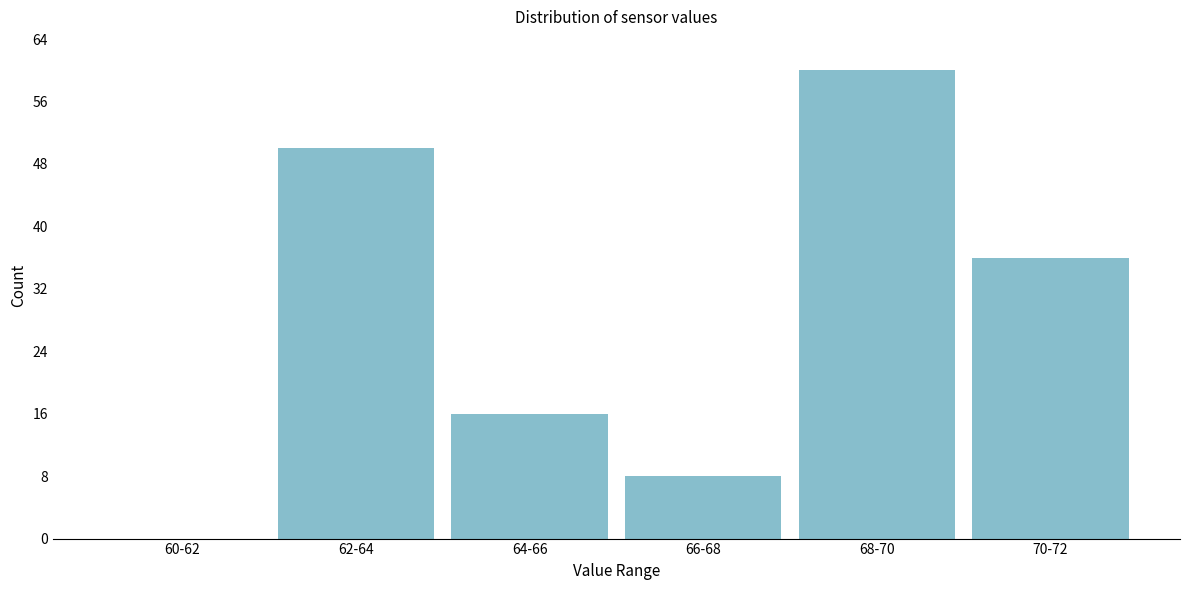

Reading left to right, list all the values displayed in this chart.

60-62=0	62-64=50	64-66=16	66-68=8	68-70=60	70-72=36